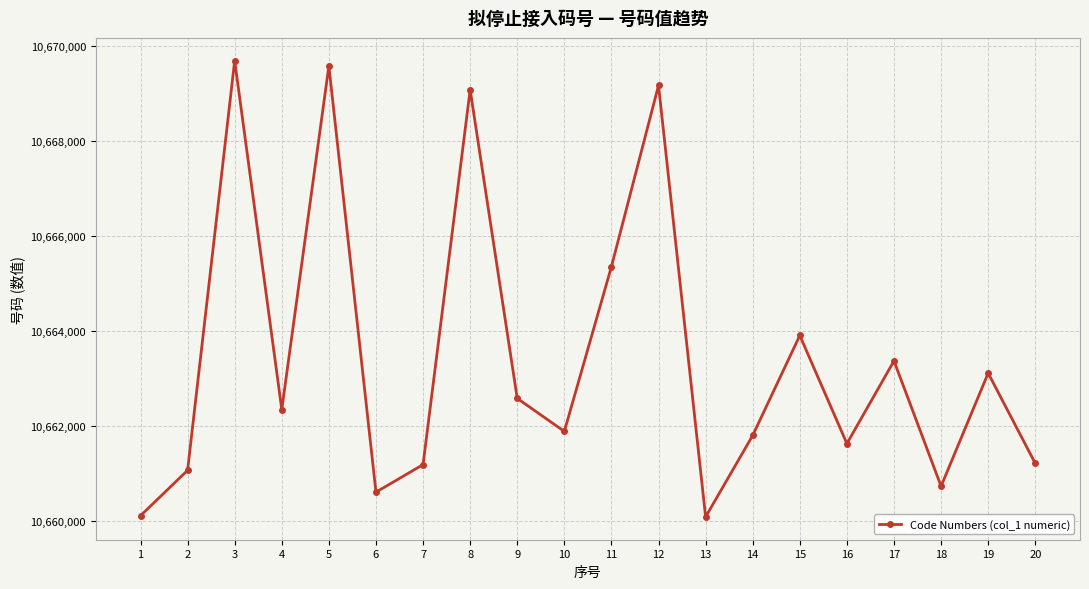

Read the value at 3, to the nearest 100.

10669700